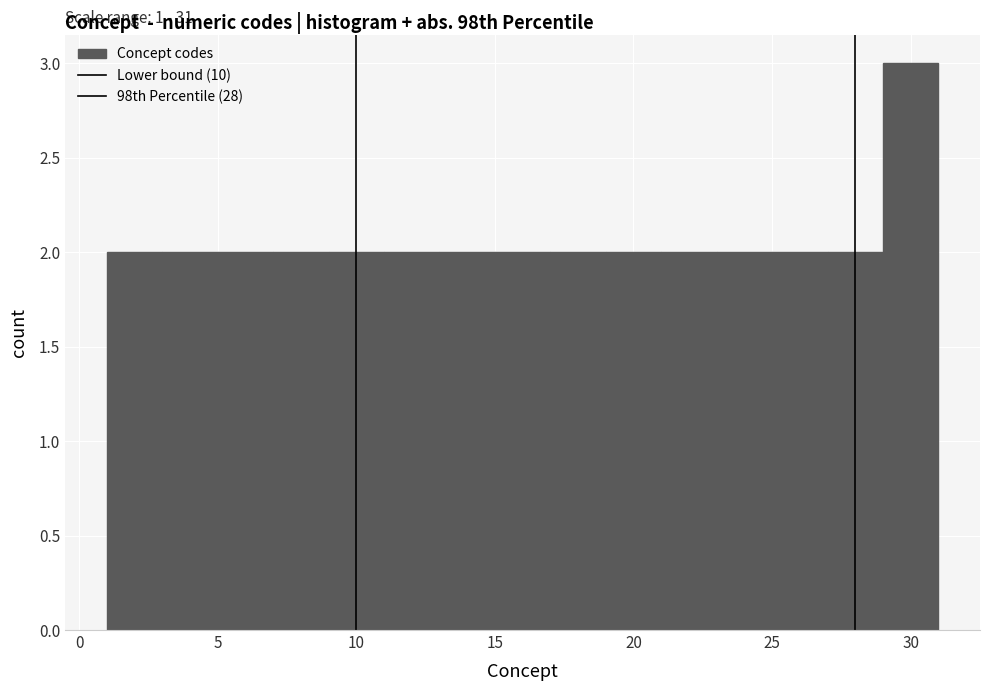

Over which range of the x-axis is the bar tallest?

29 to 31